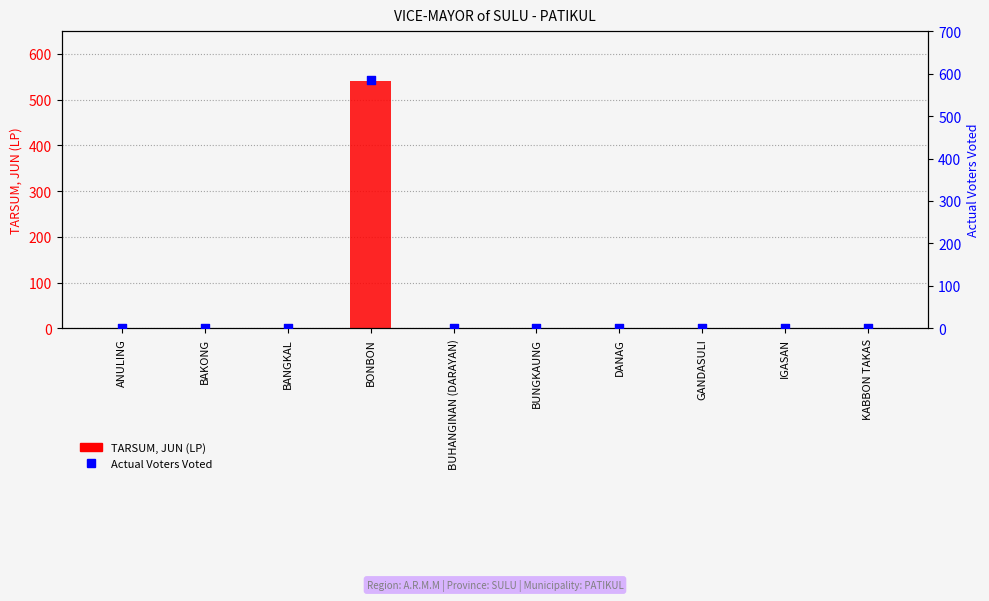

What are all the series names shown in the legend?

TARSUM, JUN (LP), Actual Voters Voted